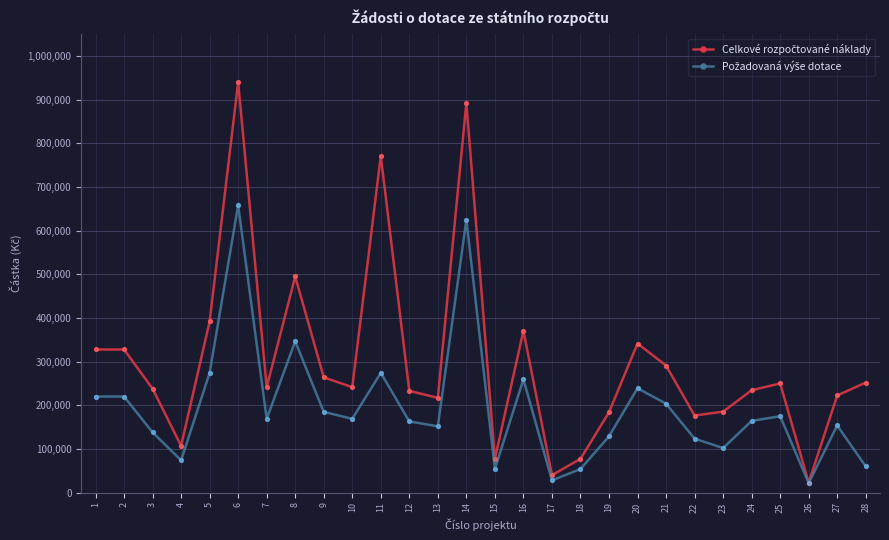

What is the spread (max minus min) of values at 16?

111231